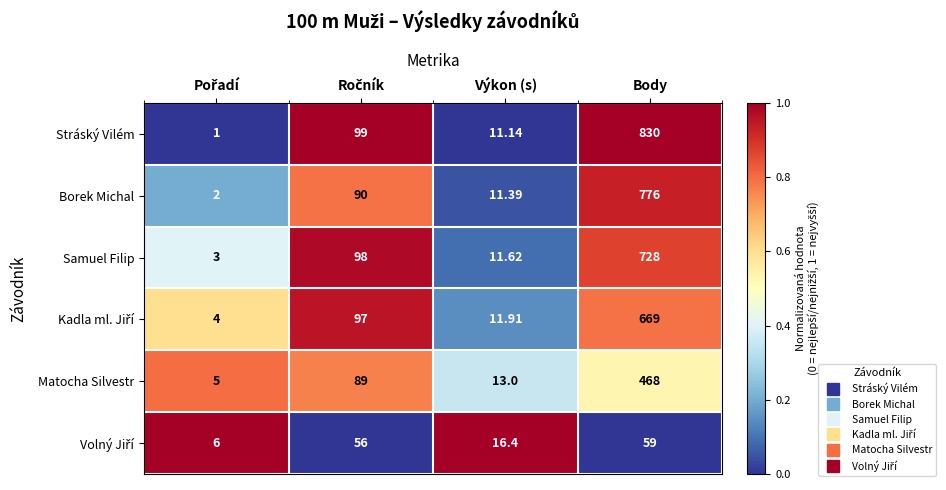

Which series has the largest total across all categories?

Stráský Vilém